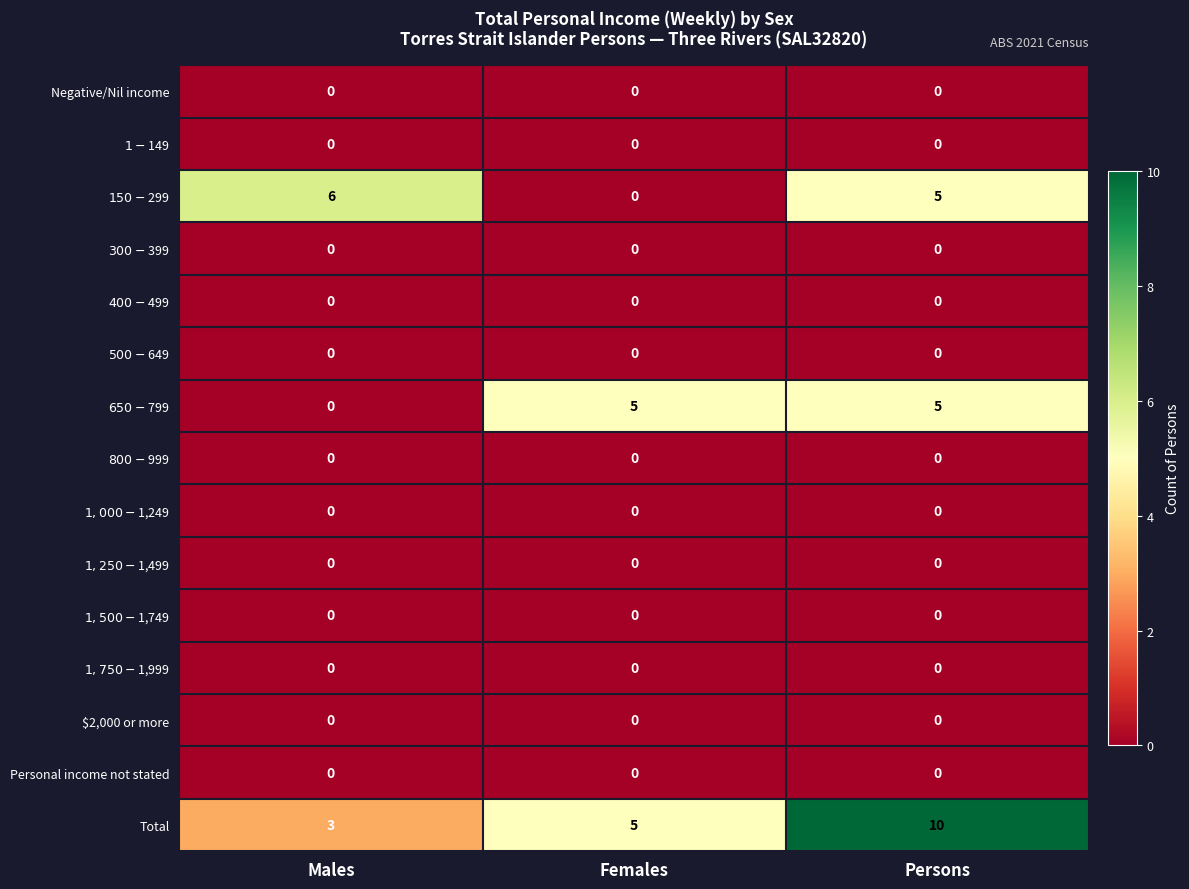

True or false: Negative/Nil income has a value of 0 at Males.

True